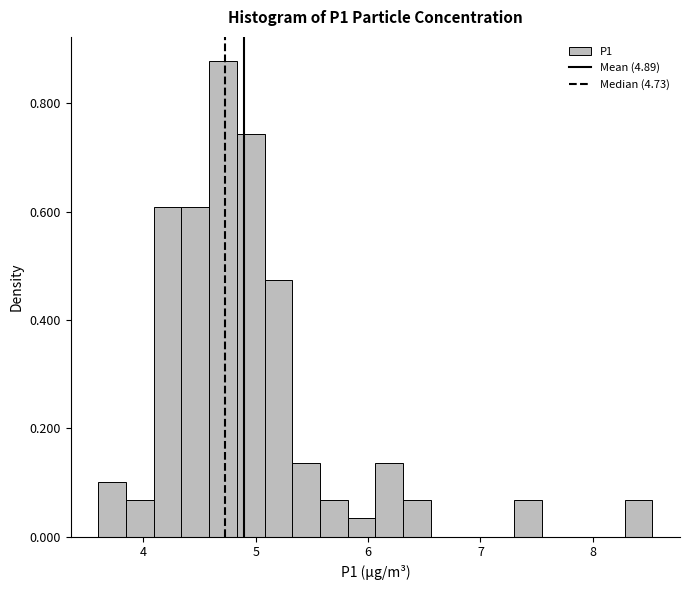

Around what value on the x-axis is the tallest bar? Give the approximate position of its centre, as read against the axis.

4.7